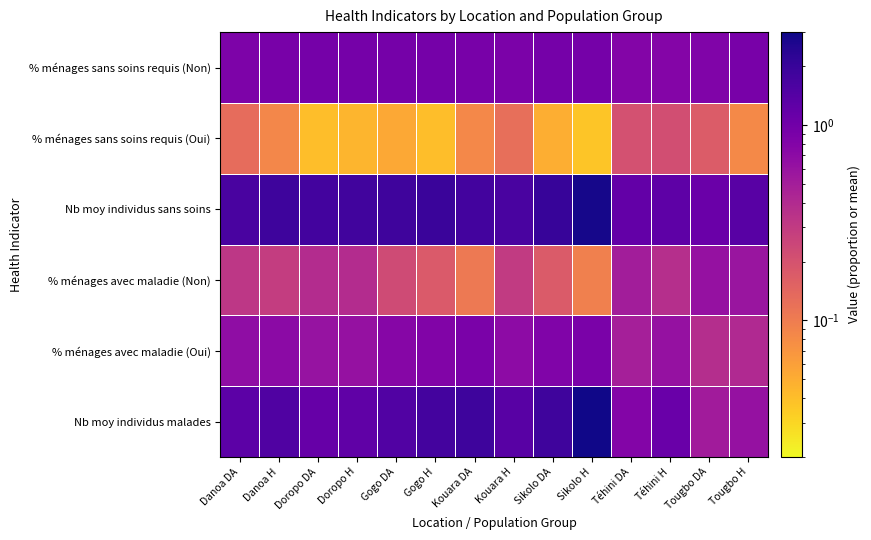

Between Gogo H and Sikolo DA, which is larger?

Sikolo DA